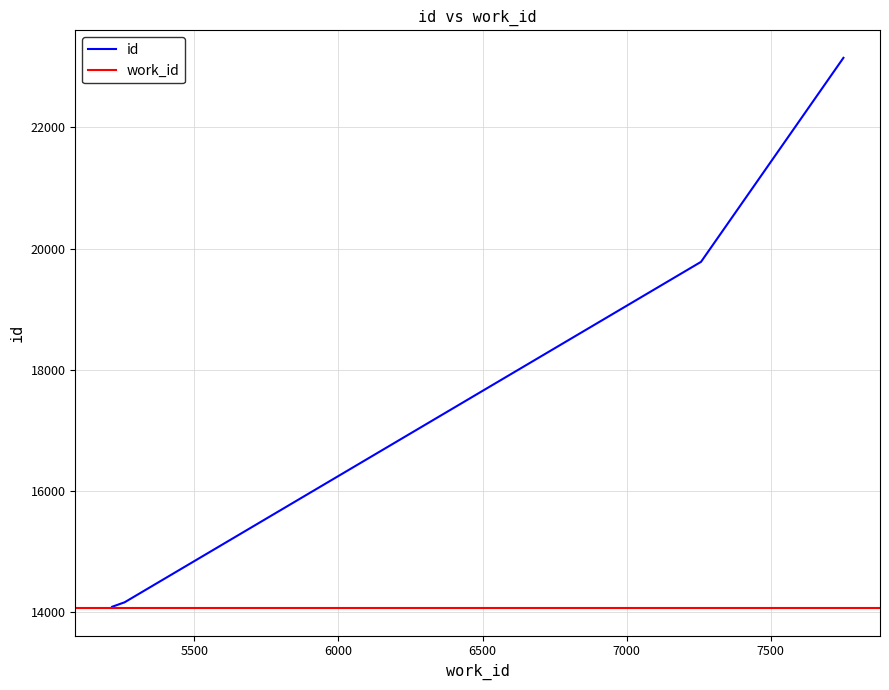

True or false: there are more than 1 points higher than both neighbors.

False